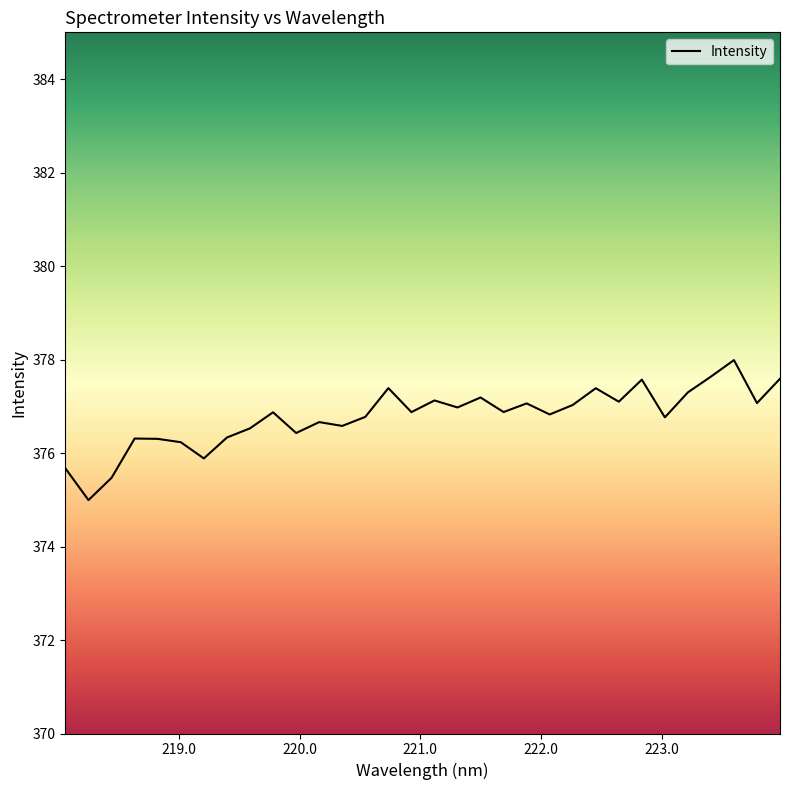

What is the greatest value displayed?

378.0